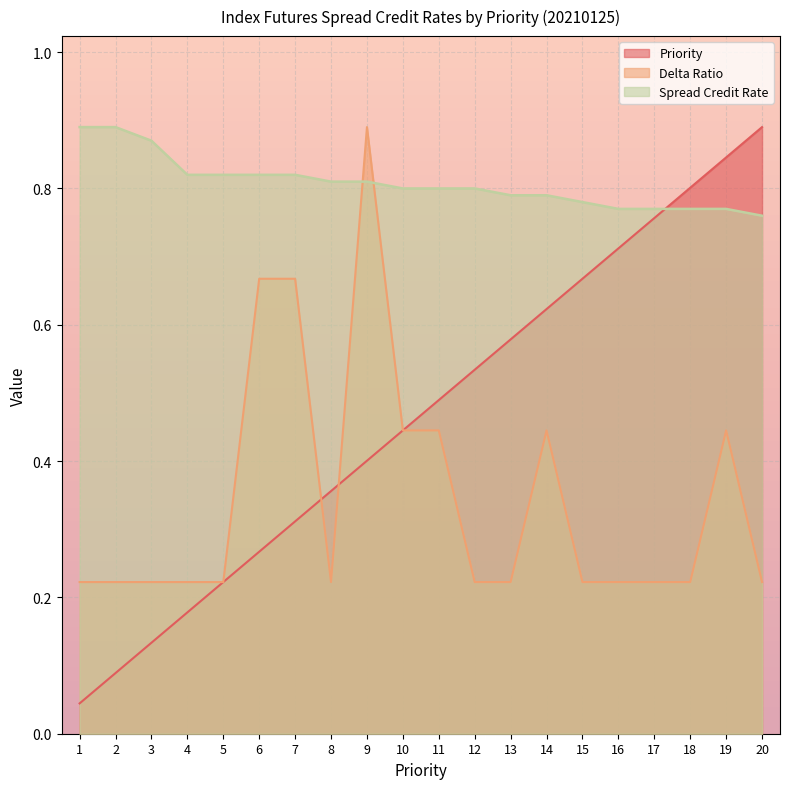

In Delta Ratio, how many points are higher than both neighbors (excluding endpoints)?

3